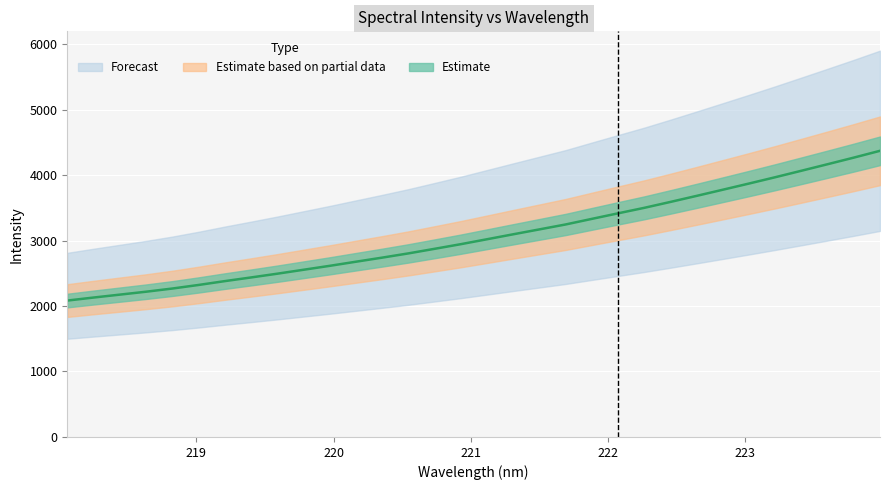

Between 221.4993 and 223.9802, which is larger?

223.9802